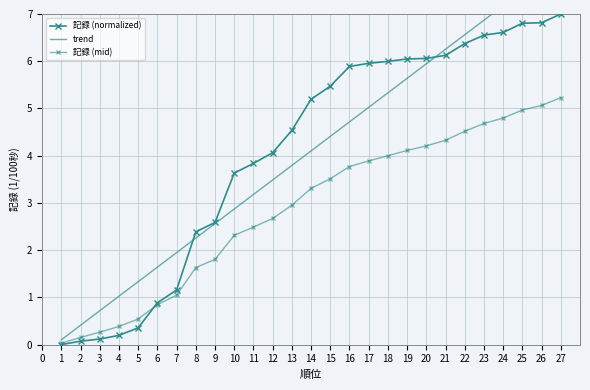

What is the total value across all series at 18?

15.3